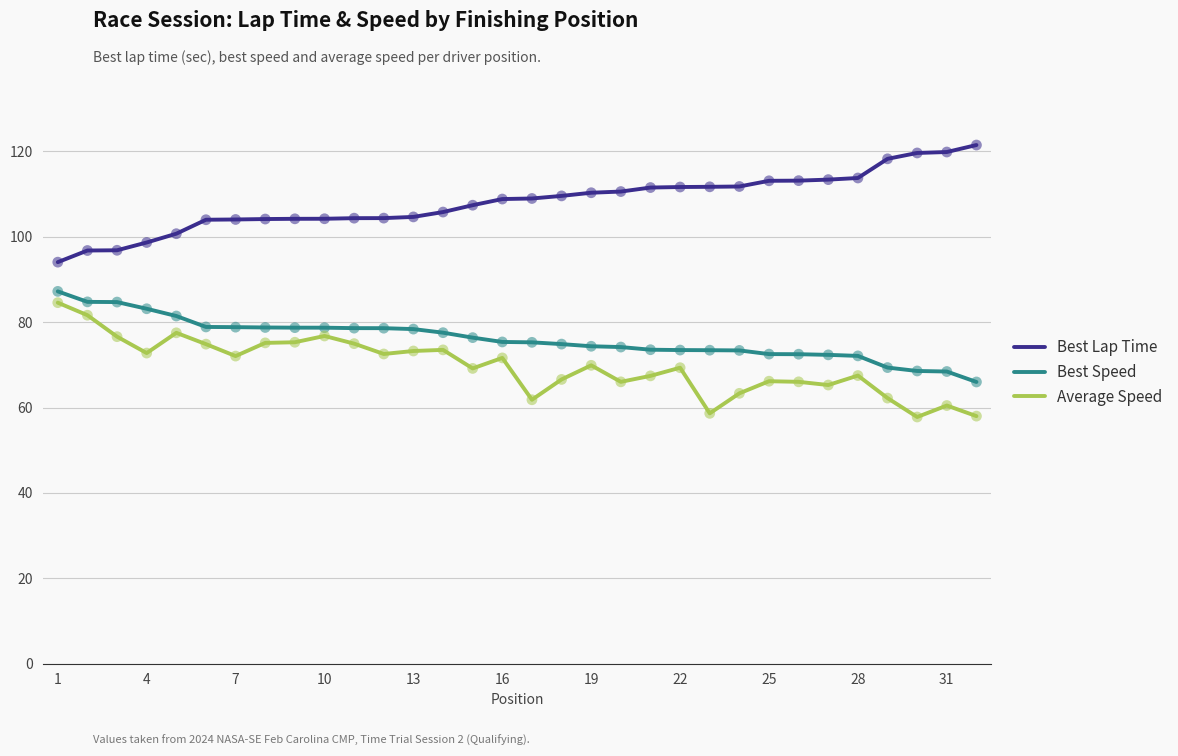

What is the minimum value shown in the chart?

57.8